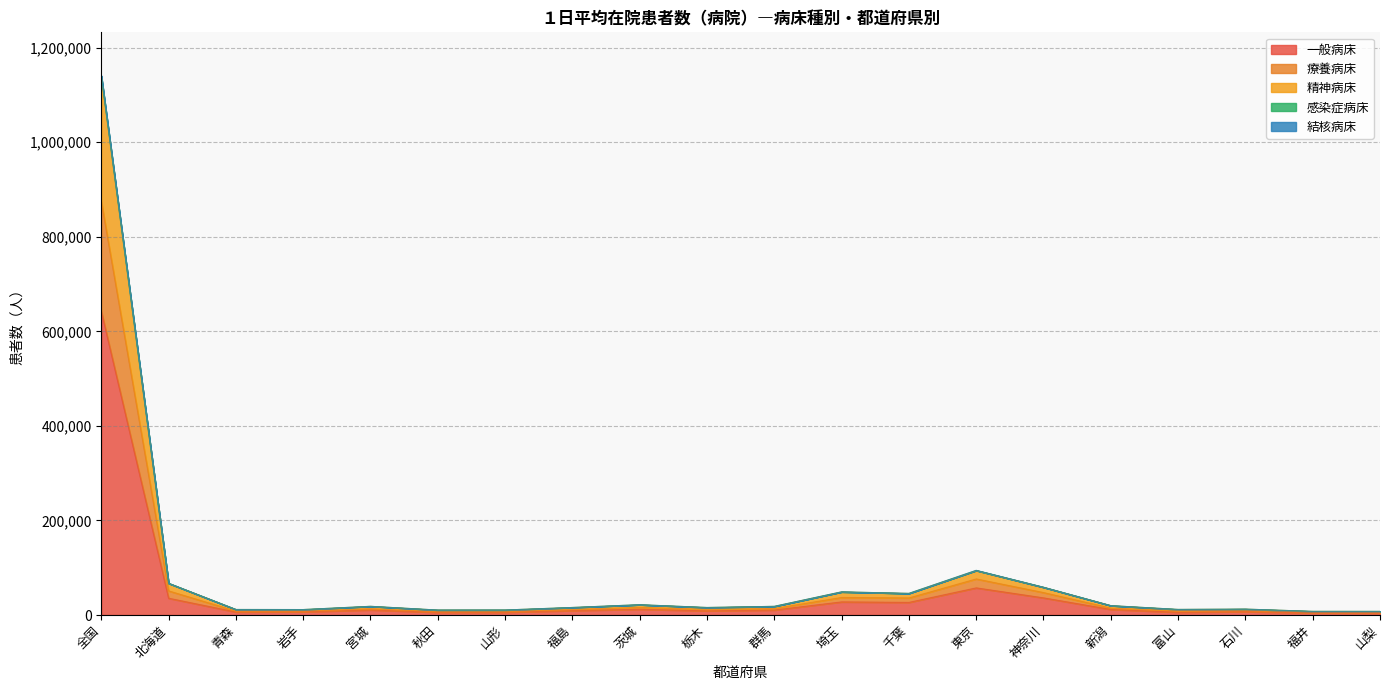

What is the maximum value for 一般病床?

642419